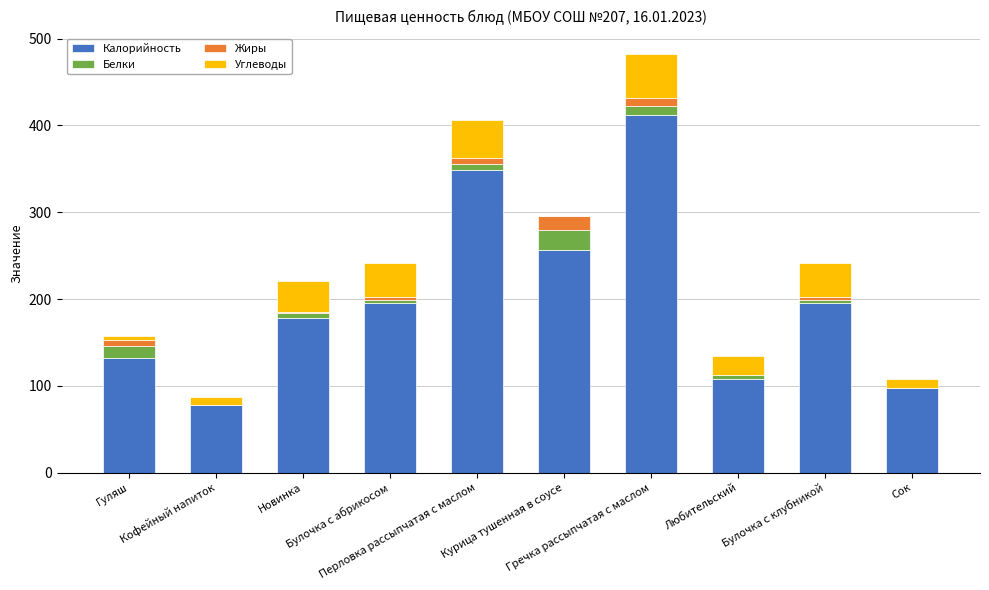

What is the highest value of the Калорийность series?

412.0